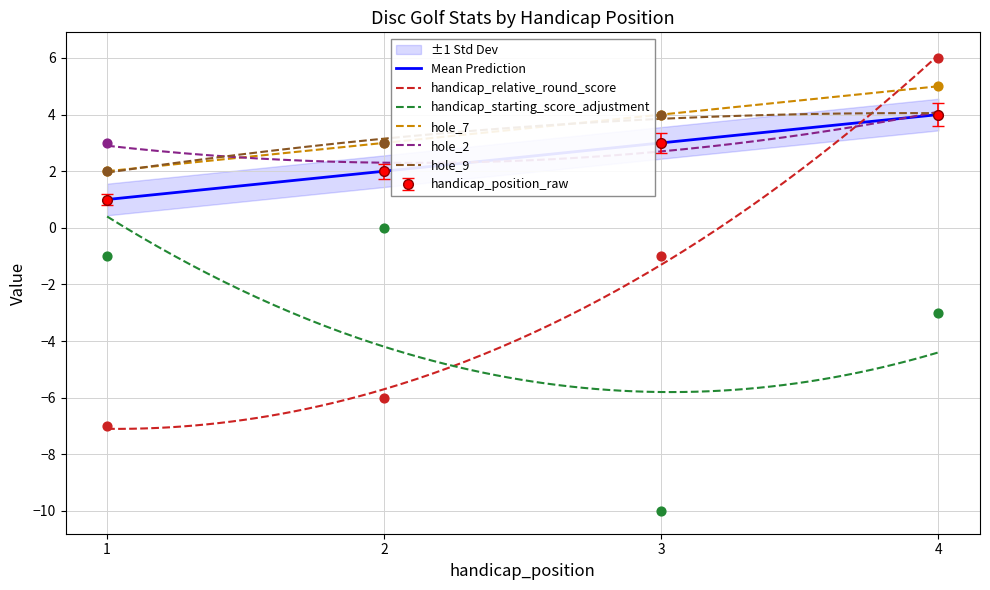

Which series has the widest spread of Y values?

handicap_relative_round_score